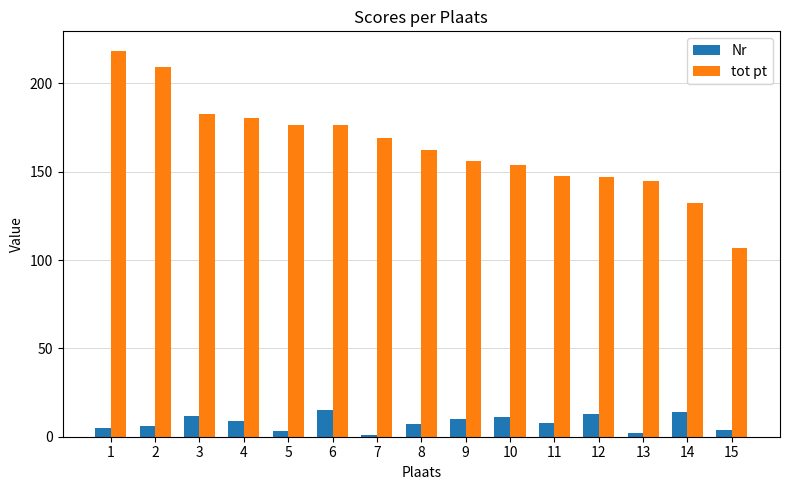

At 8, list the series in order from largest to smallest.

tot pt, Nr